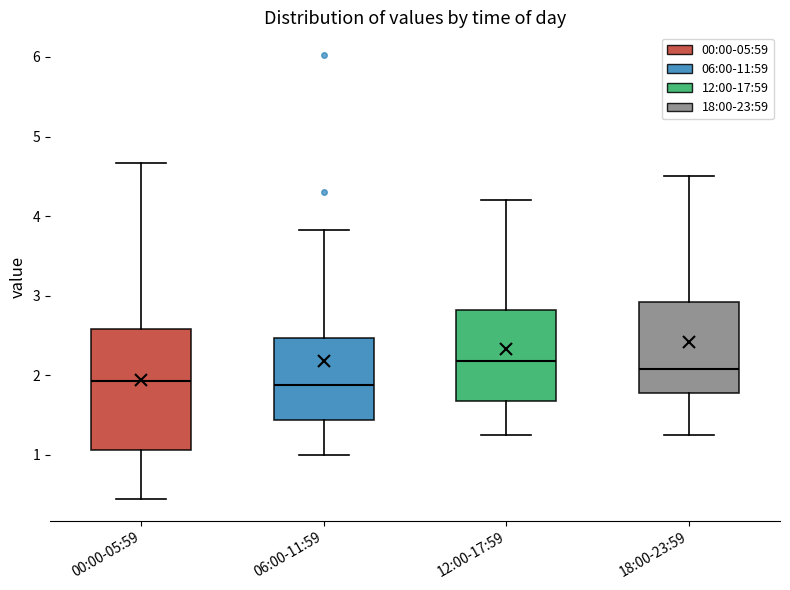

Which box is the tallest, from its lower edge to its upper edge?

00:00-05:59